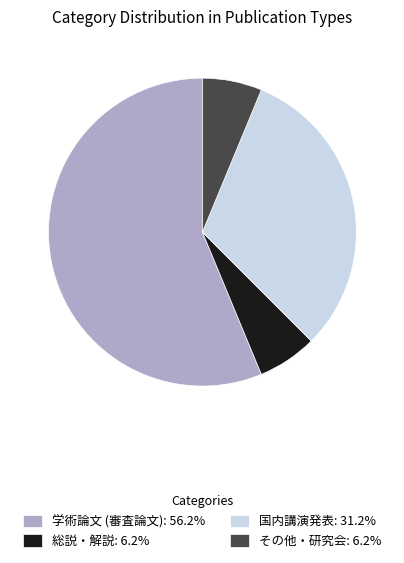

How many segments does this pie chart have?

4